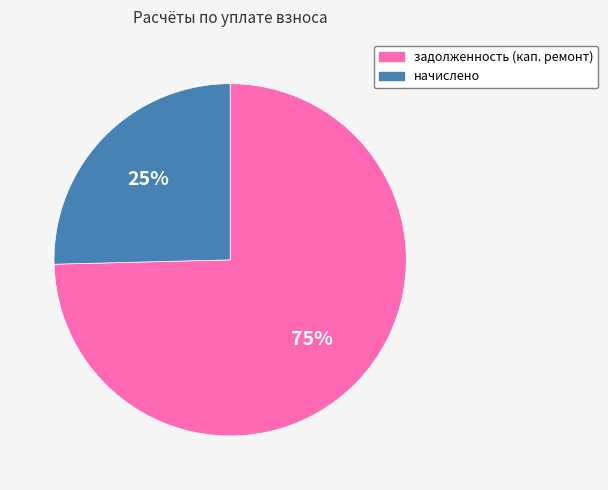

Is it true that начислено is 14% of the pie?

False